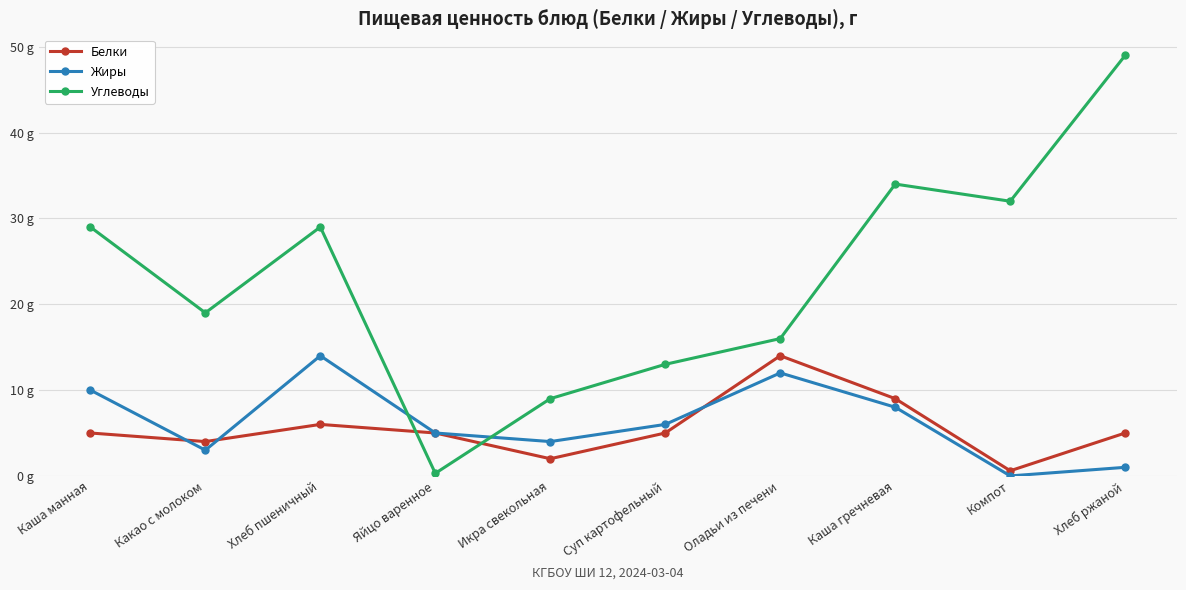

Is this an area chart (filled region under the line)?

No